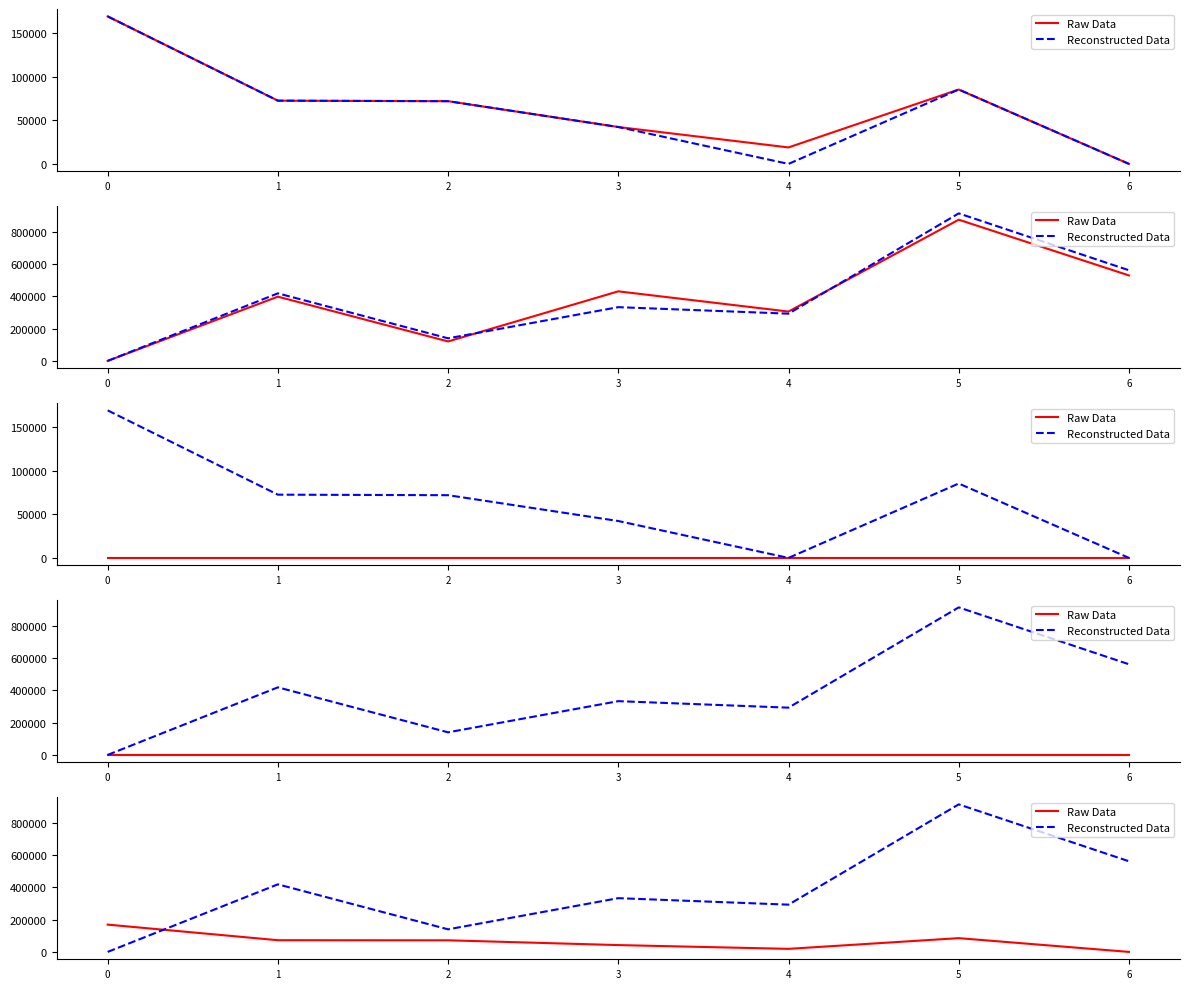

Reading right to left, transcribe all the data shown in this chart.

Raw Data: 6=0.0	5=85339.2	4=18900.1	3=42311.4	2=71944.9	1=72533.8	0=169245.4
Reconstructed Data: 6=562203.5	5=915000.0	4=293009.1	3=333336.5	2=140000.0	1=419000.0	0=0.0